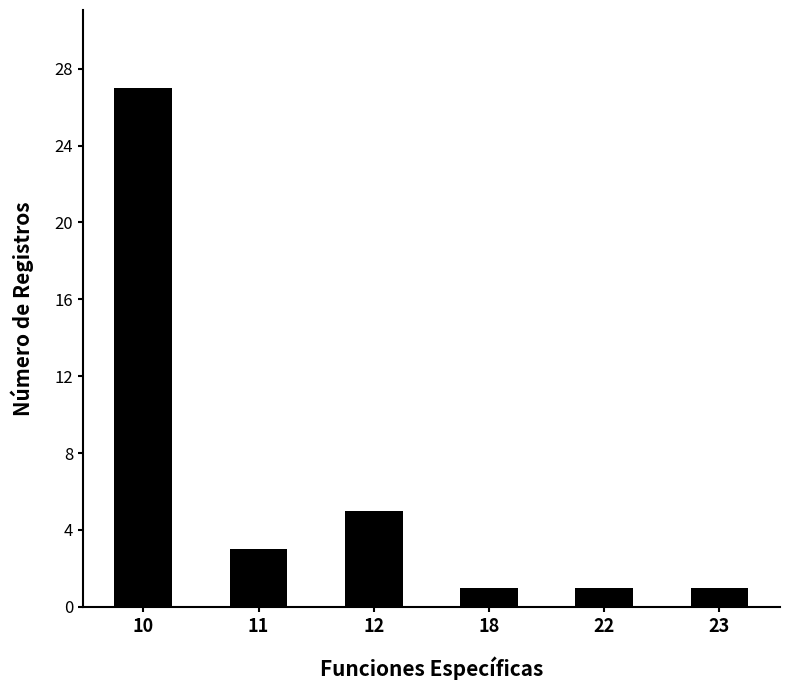

Between 10 and 11, which is larger?

10